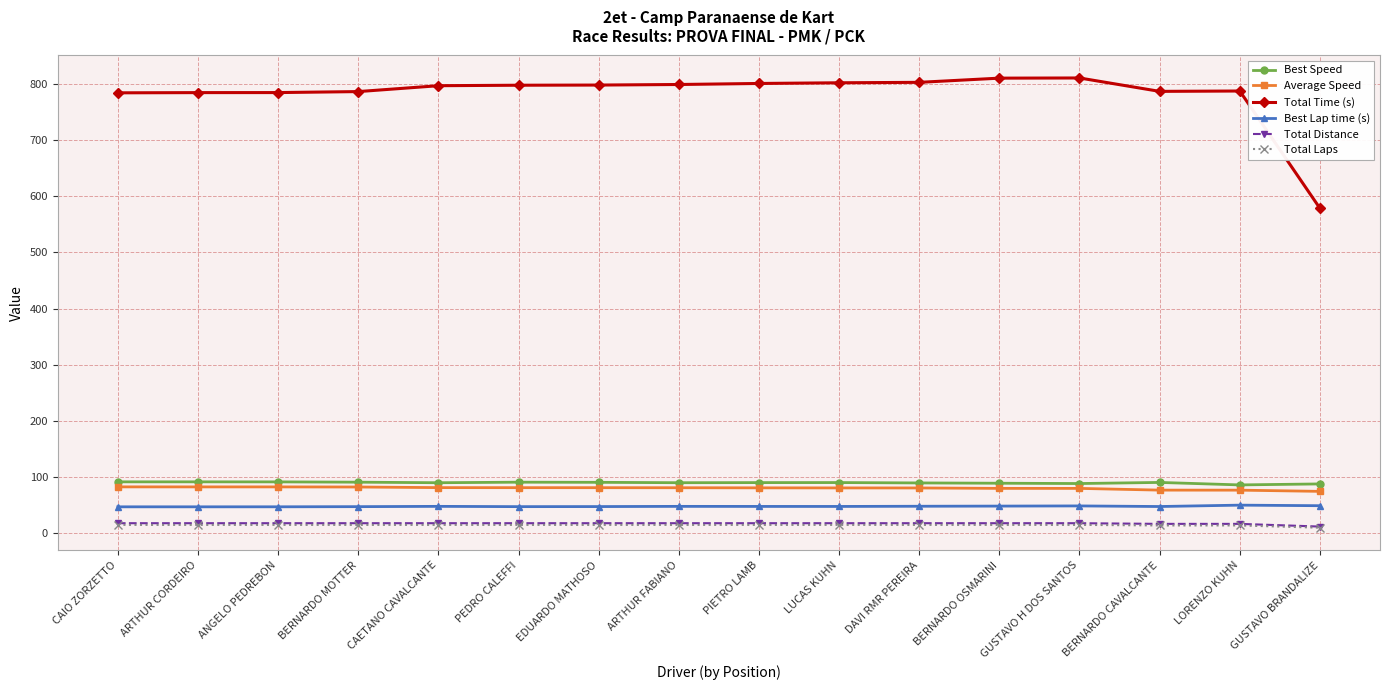

How many categories are shown in the chart?

16